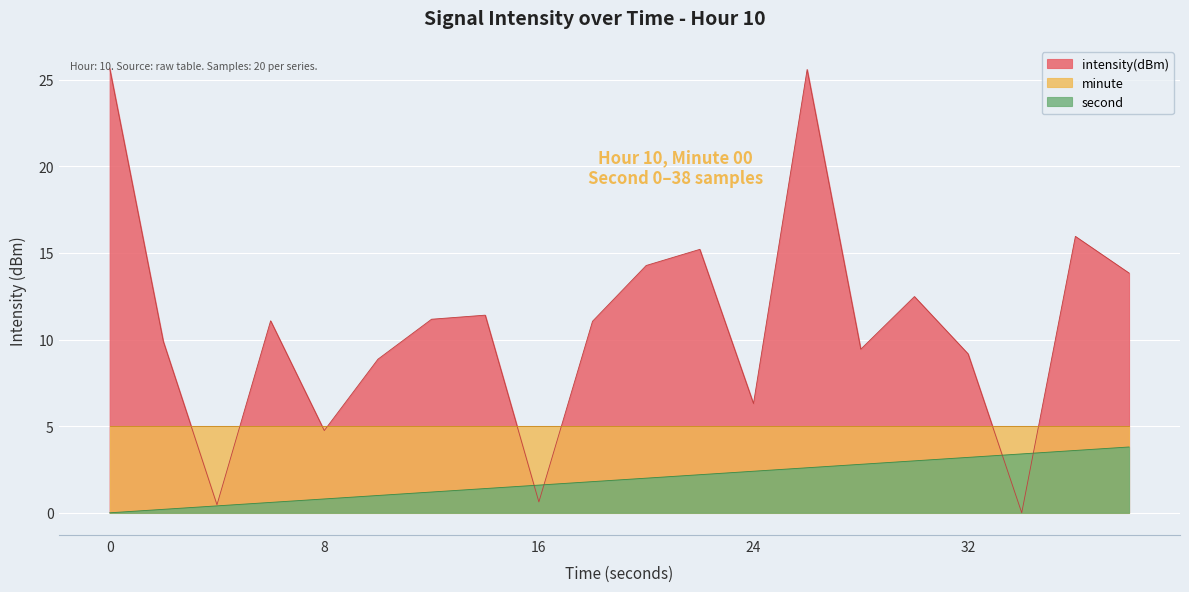

Rank the series by their maximum value, from highest to lowest.

intensity(dBm), minute, second